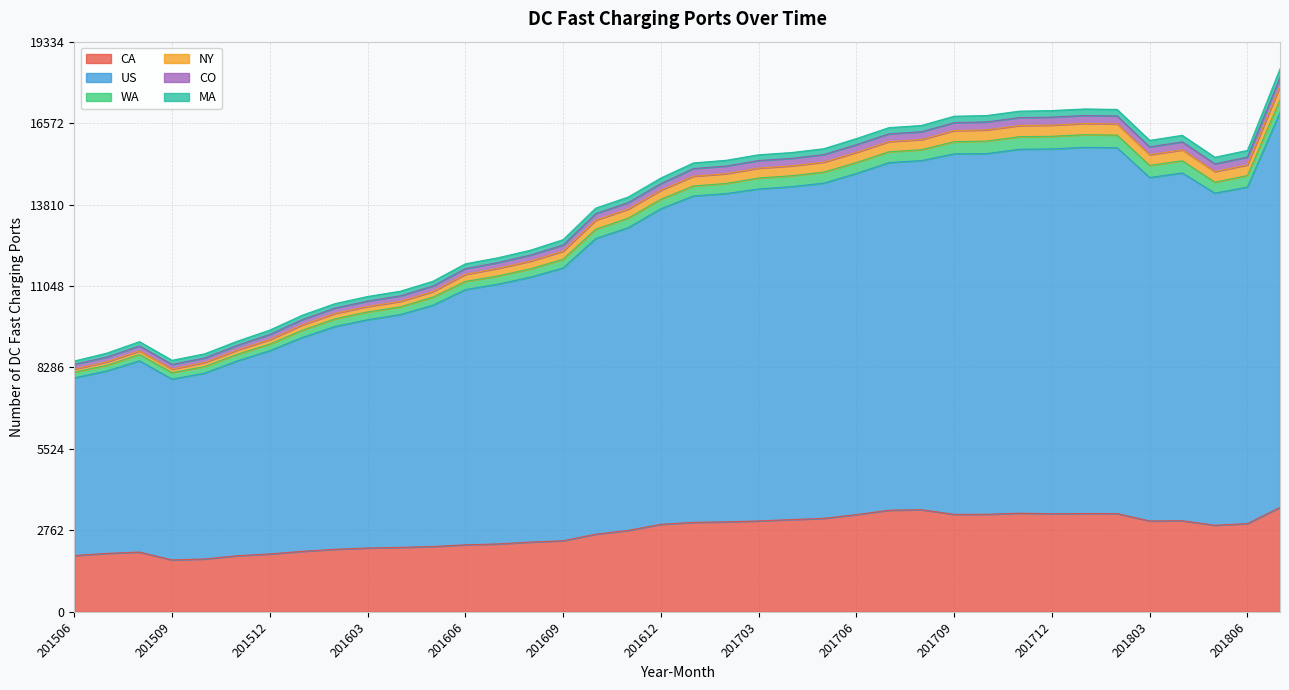

What is the minimum value for CA?

1760